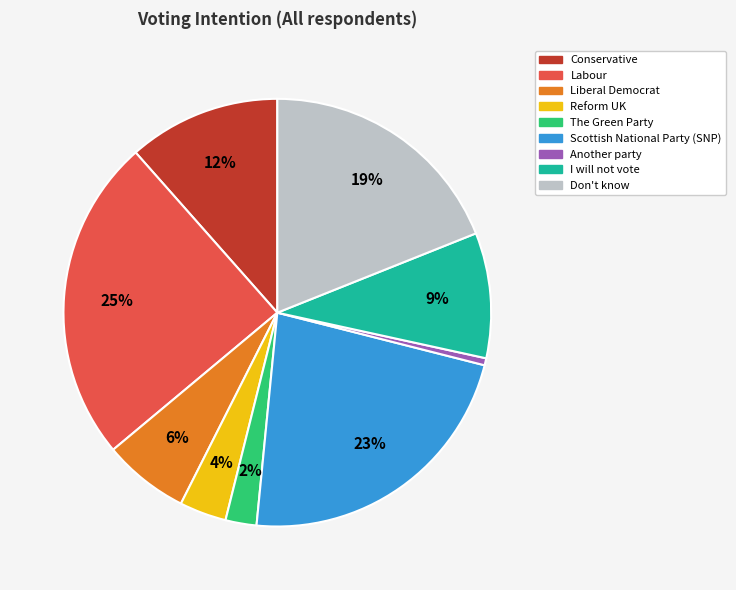

To the nearest percent, what is the difference between the Another party and Labour slice percentages?

24%